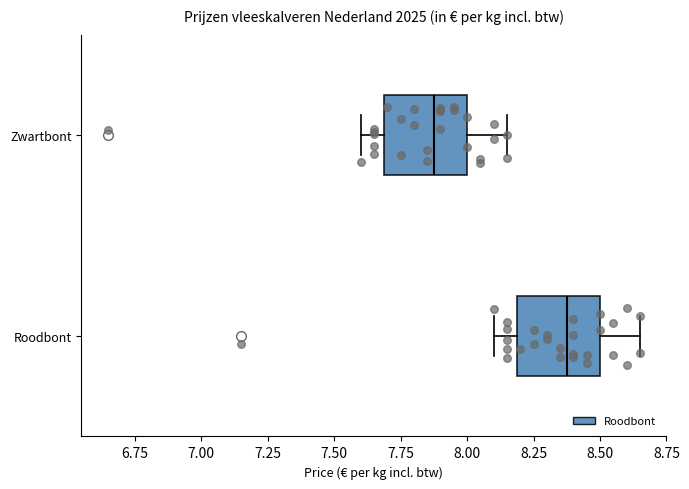

Where does the right whisker of the box for Zwartbont end on the x-axis? The values are not printed on the chart, so give them approximately, as read against the axis.

8.15